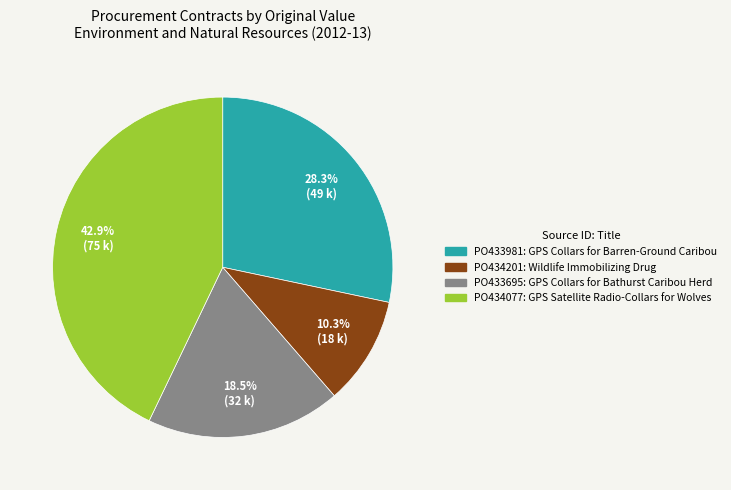

Rank the categories by value from highest to lowest.

PO434077, PO433981, PO433695, PO434201